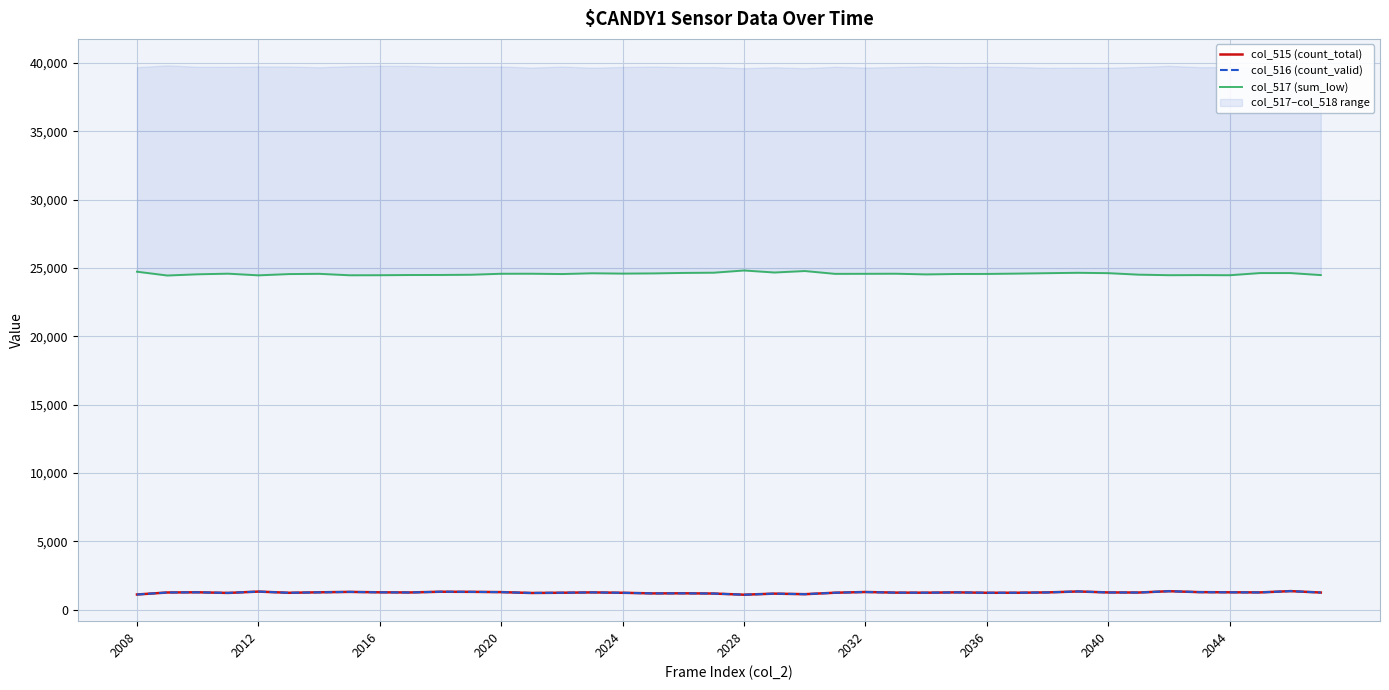

Which series changed the most between 2016 and 21?

col_517 (sum_low)